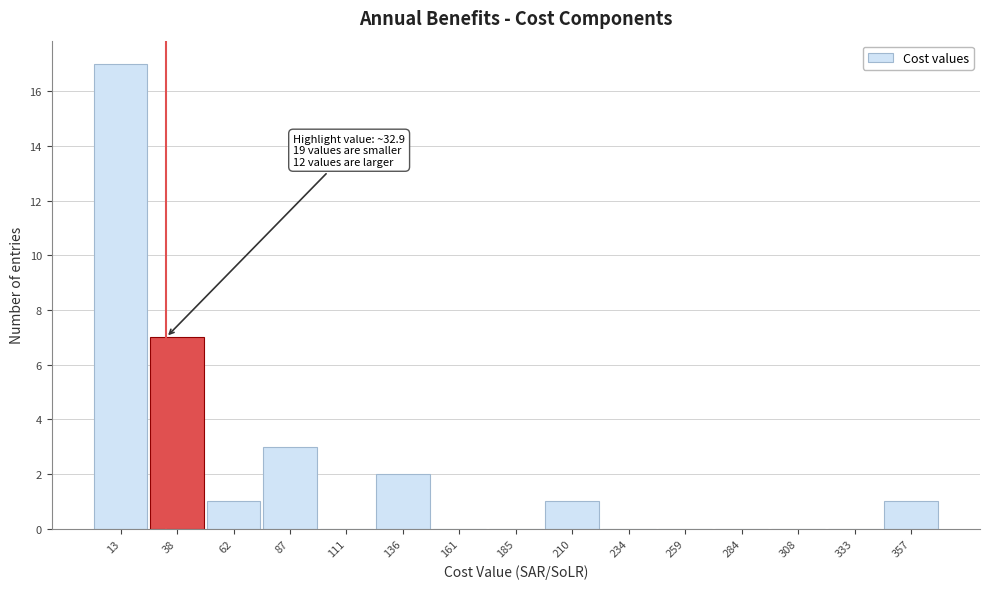

Over which range of the x-axis is the bar tallest?

0 to 25